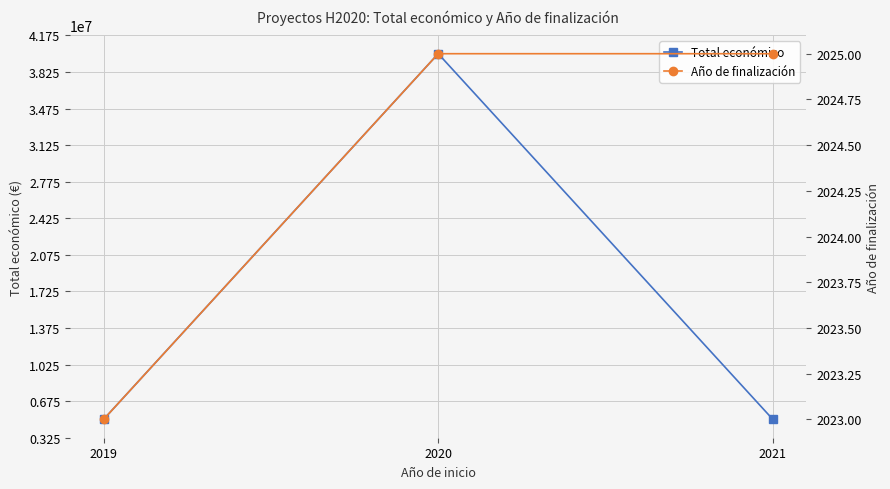

Reading left to right, extract all data points from this chart.

Total económico: 2019=4999365	2020=40000000	2021=4999563
Año de finalización: 2019=2023	2020=2025	2021=2025